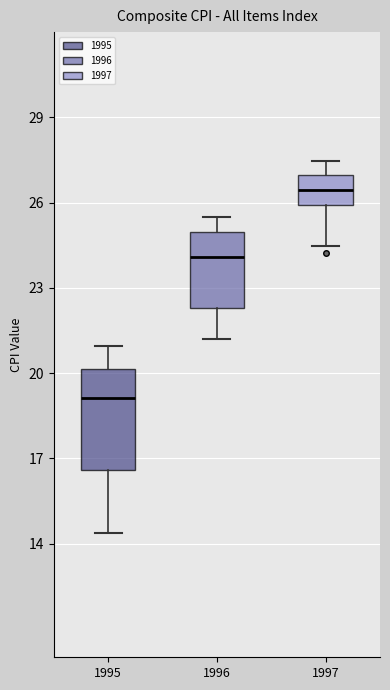

Reading left to right, read every box against the y-axis: the position of its median line, the range the box covers, and the ends of its whiskers. The values are not printed on the chart, so give them approximately, as read against the axis.

1995: median 19.0, box 16.5 to 20.0, whiskers 14.5 to 21.0
1996: median 24.0, box 22.5 to 25.0, whiskers 21.0 to 25.5
1997: median 26.5, box 26.0 to 27.0, whiskers 24.5 to 27.5